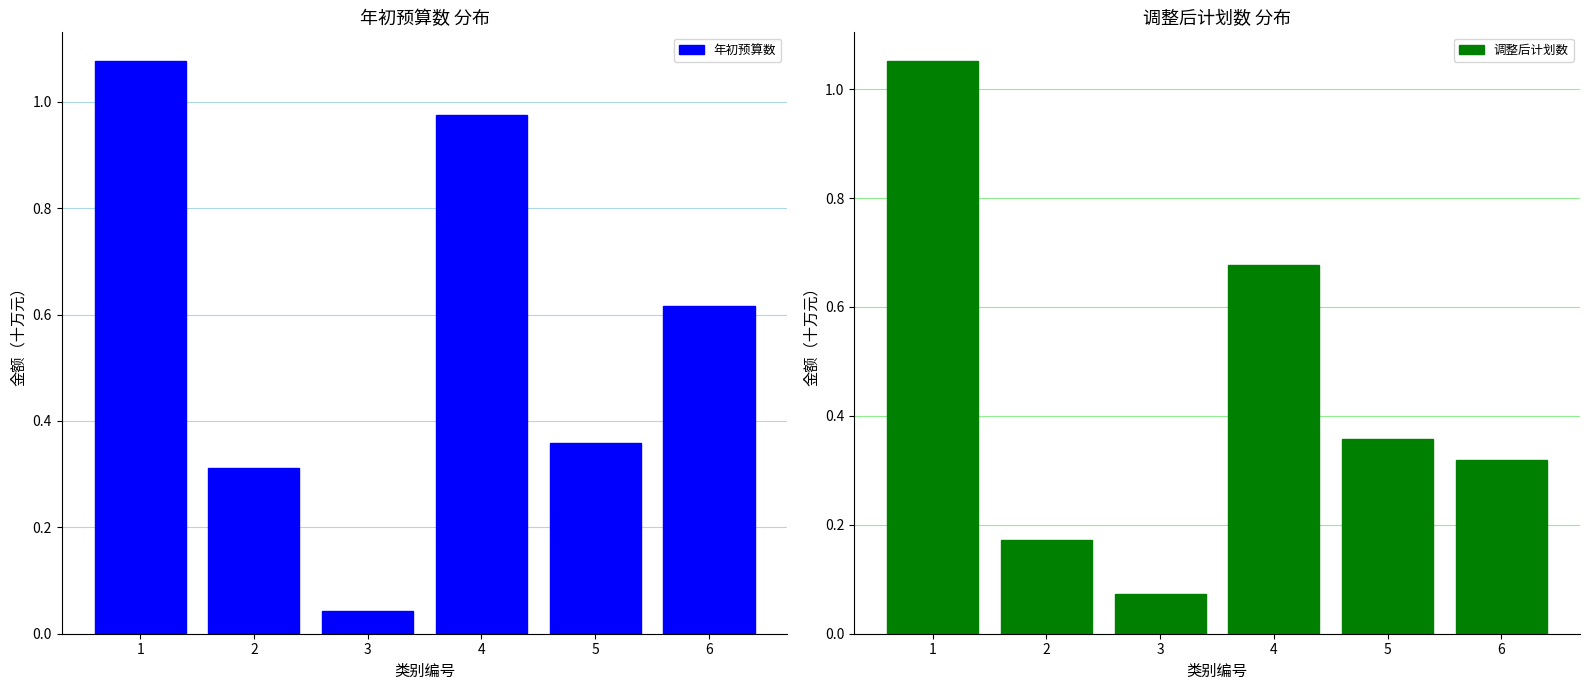

What is the difference between the second highest and minimum values in the 调整后计划数 series?

0.6